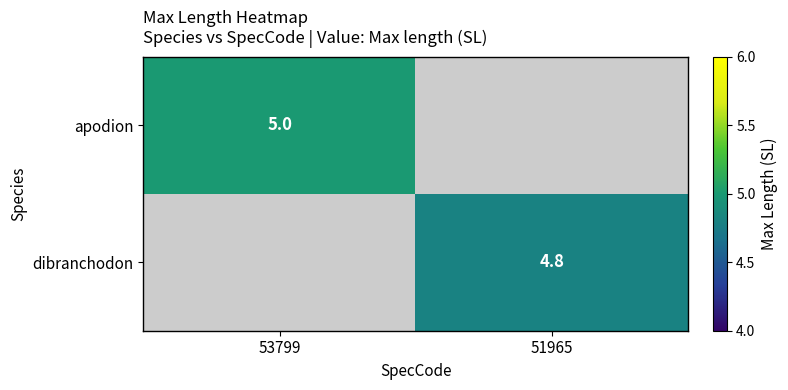

The value of dibranchodon at 51965 is 7.0. True or false?

False